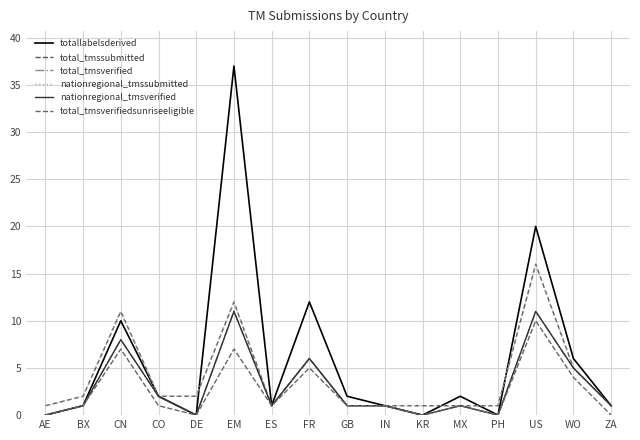

What is the label of the 4th point from the left?

CO